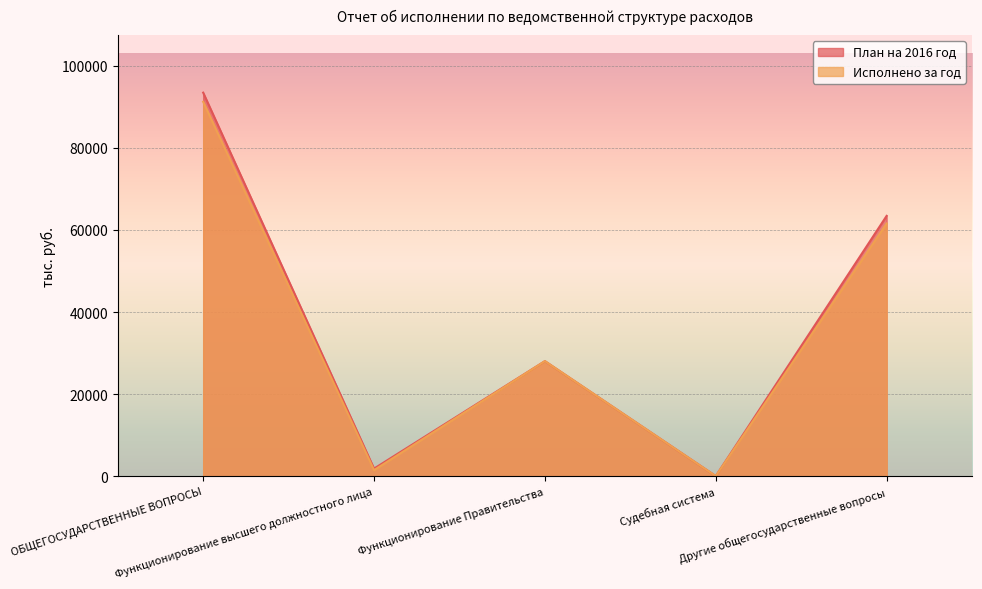

What are all the series names shown in the legend?

План на 2016 год, Исполнено за год